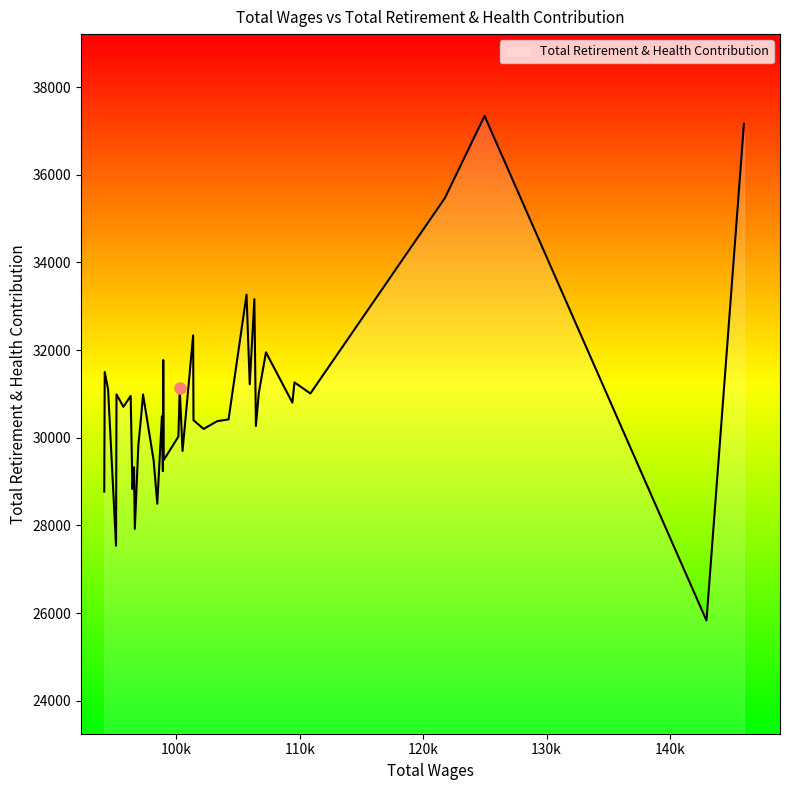

What is the difference between the maximum and minimum values?

11514